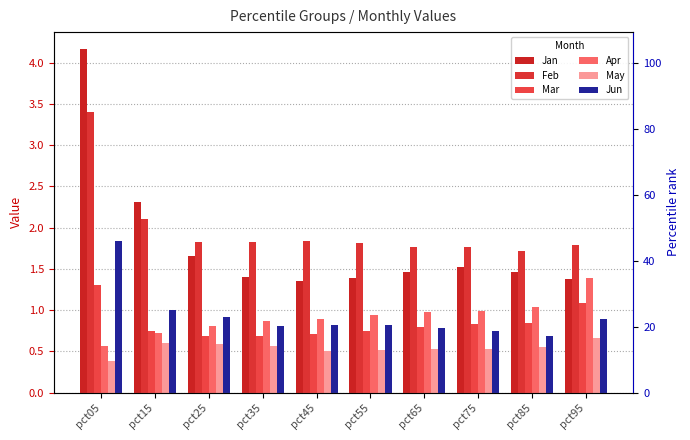

What is the difference between the maximum and second lowest values in the Feb series?

1.6